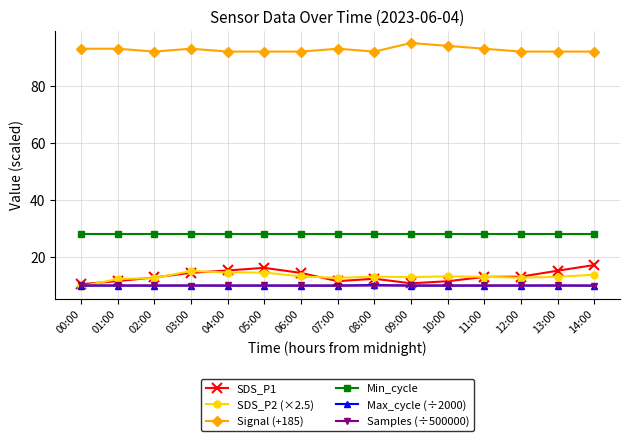

True or false: Max_cycle (÷2000) and Signal (+185) cross at least once.

False